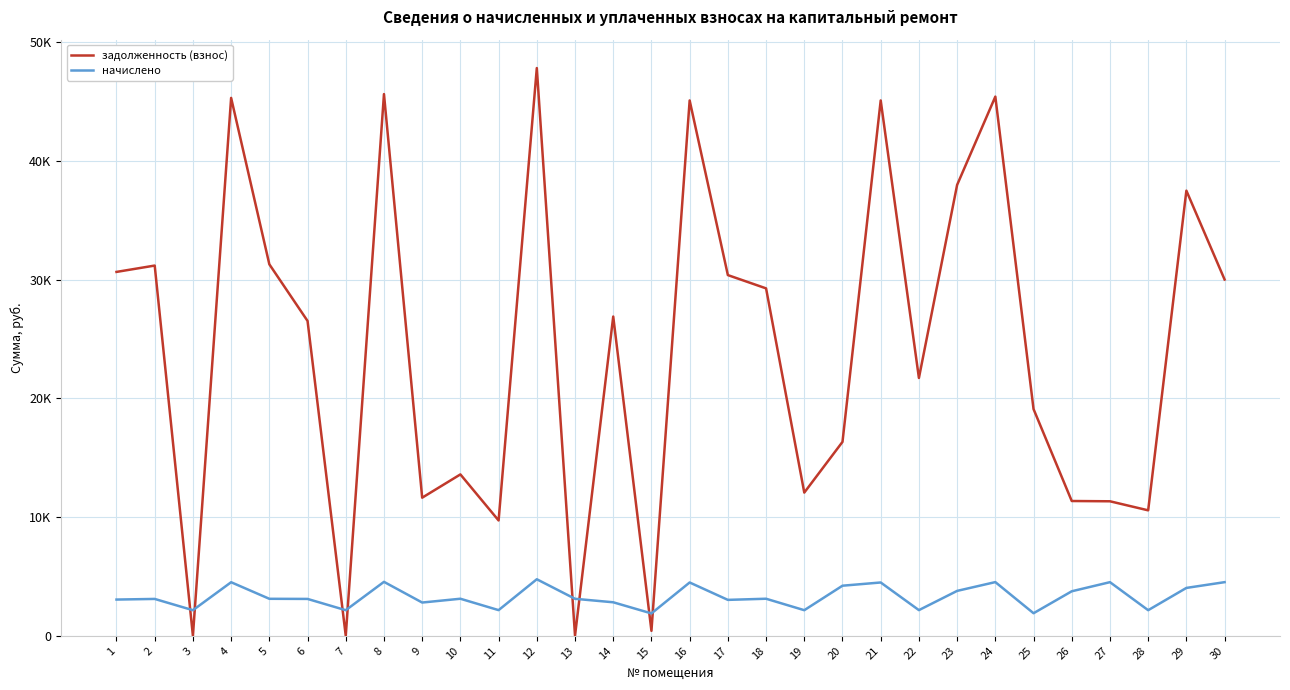

Between 12 and 27, which series saw the biggest shift?

задолженность (взнос)